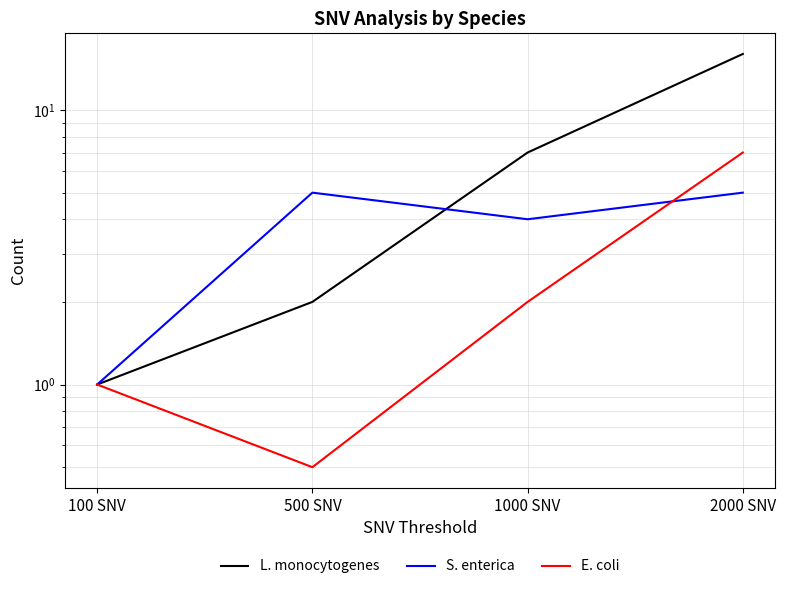

At which category is the sum across all series the highest?

2000 SNV